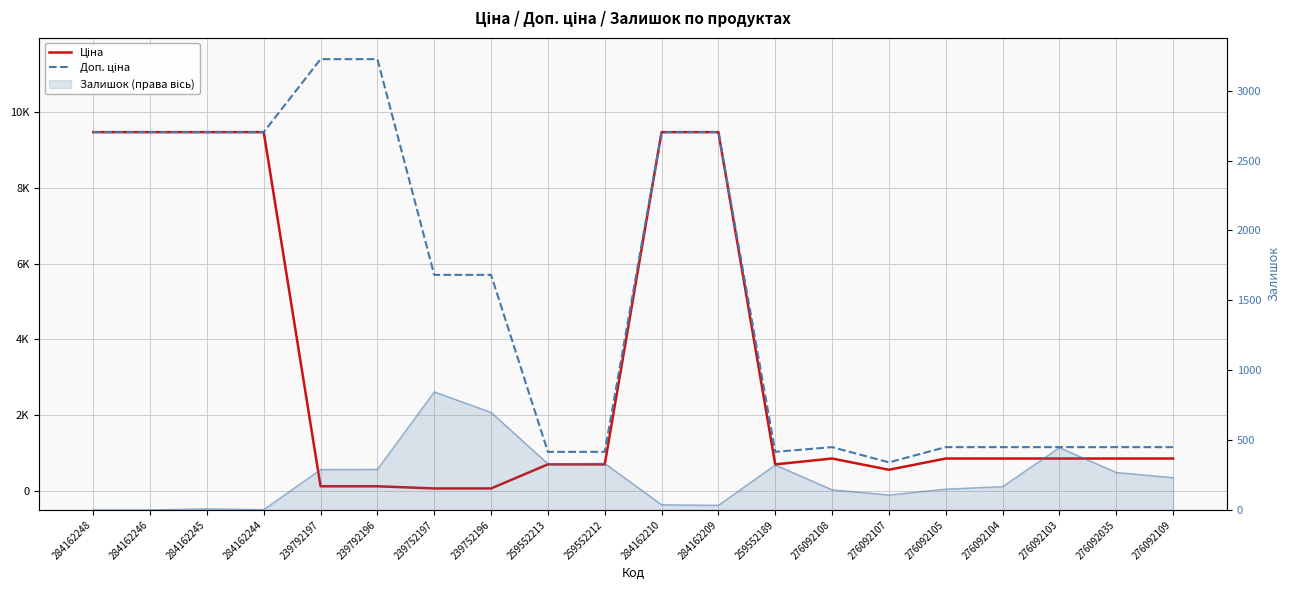

Is the value of Ціна at 284162248 greater than the value of Залишок (права вісь) at 284162248?

Yes